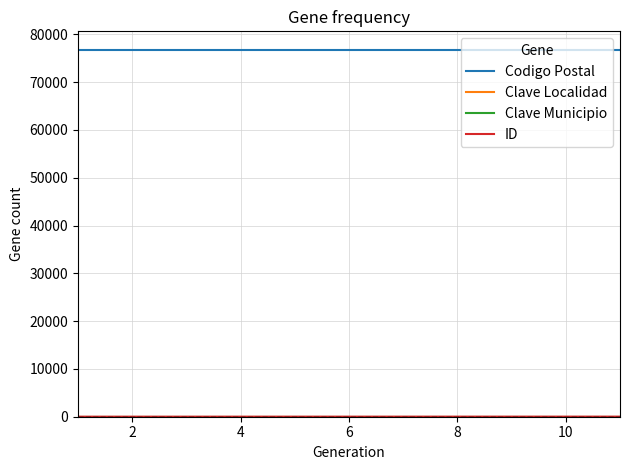

Which series has the largest total across all categories?

Codigo Postal